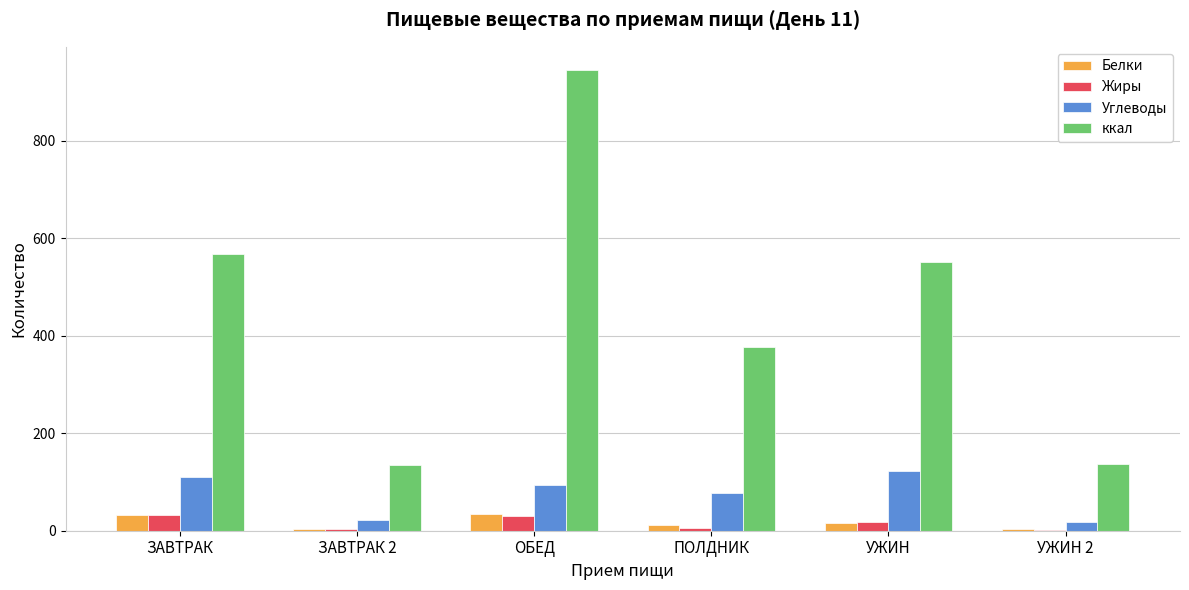

How many series are shown in this chart?

4